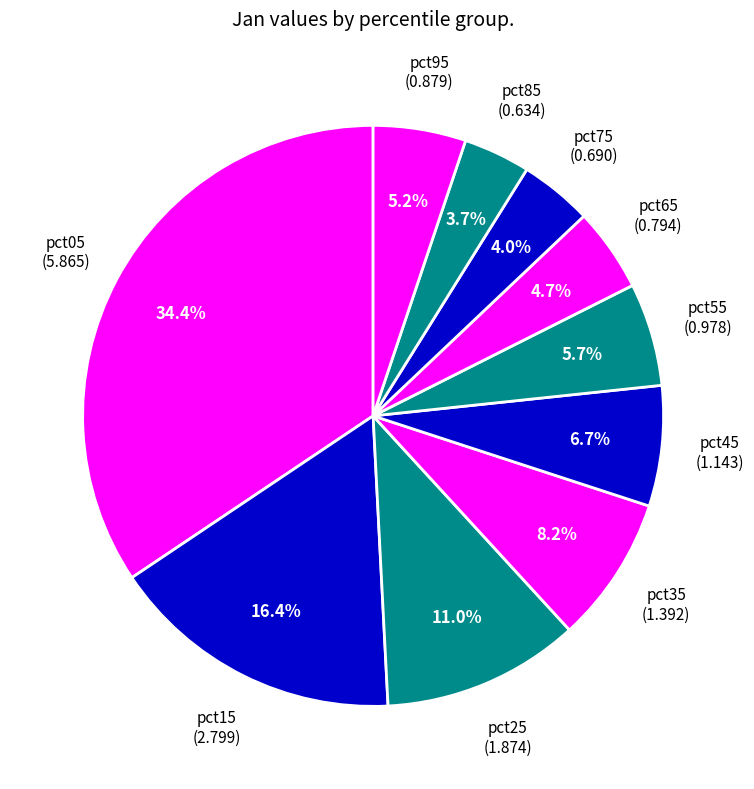

How many segments does this pie chart have?

10